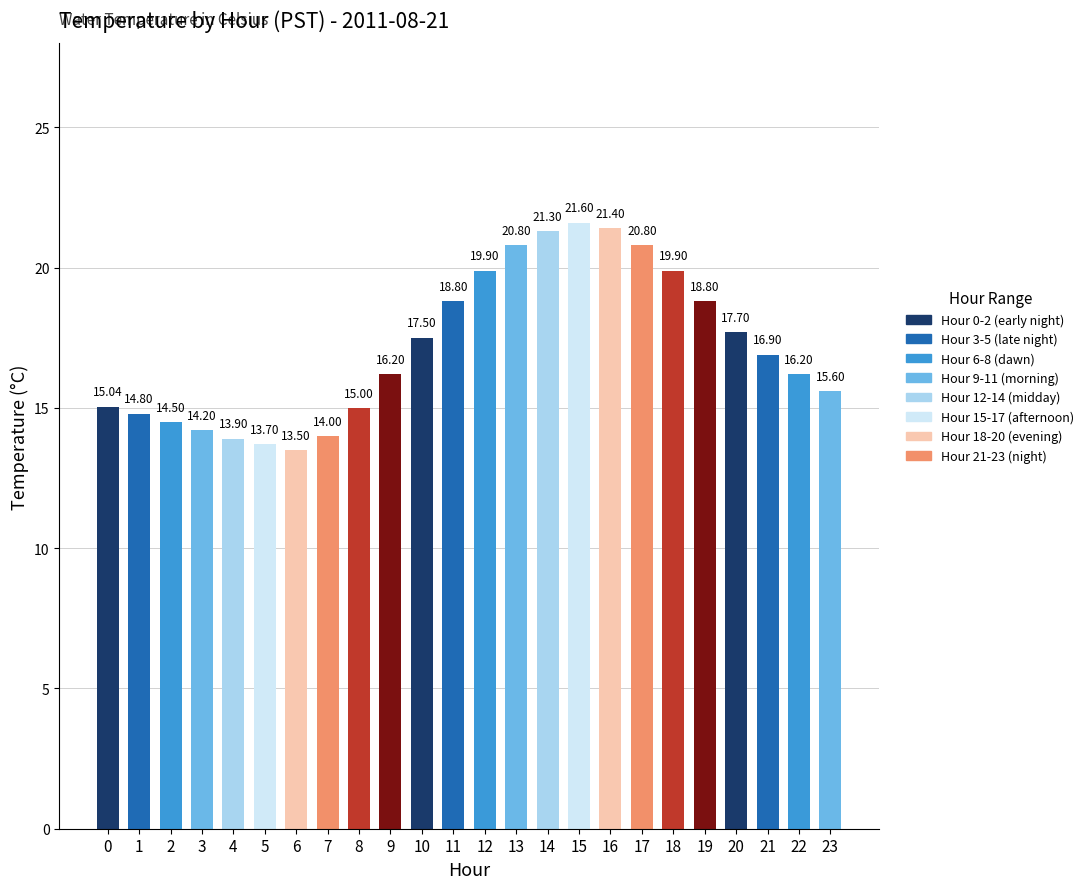

What is the average value?

17.2